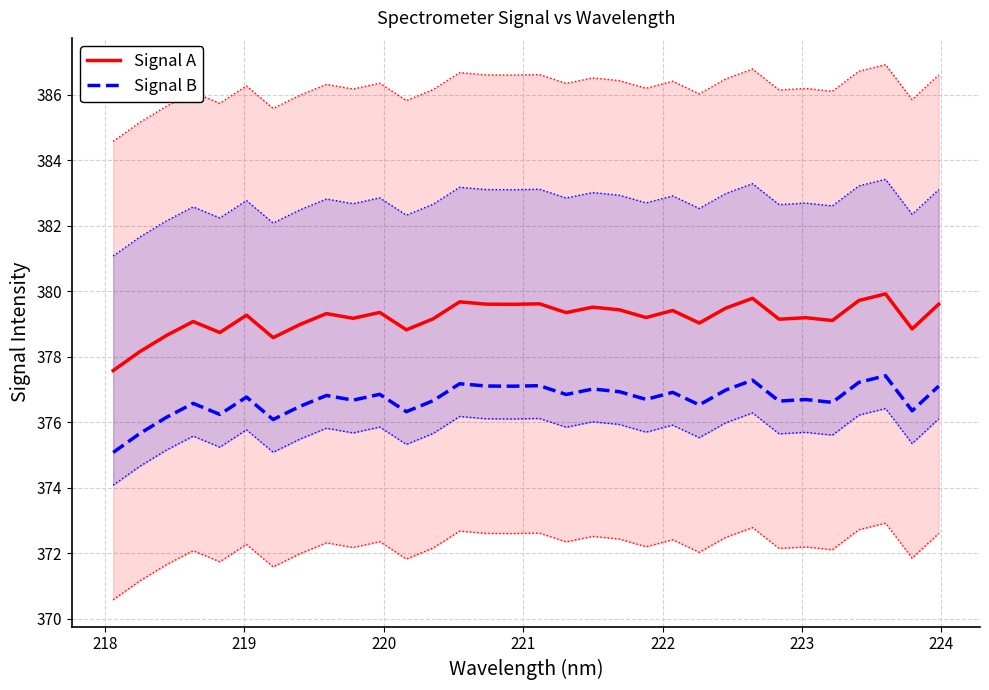

True or false: Signal A and Signal B intersect in this chart.

False